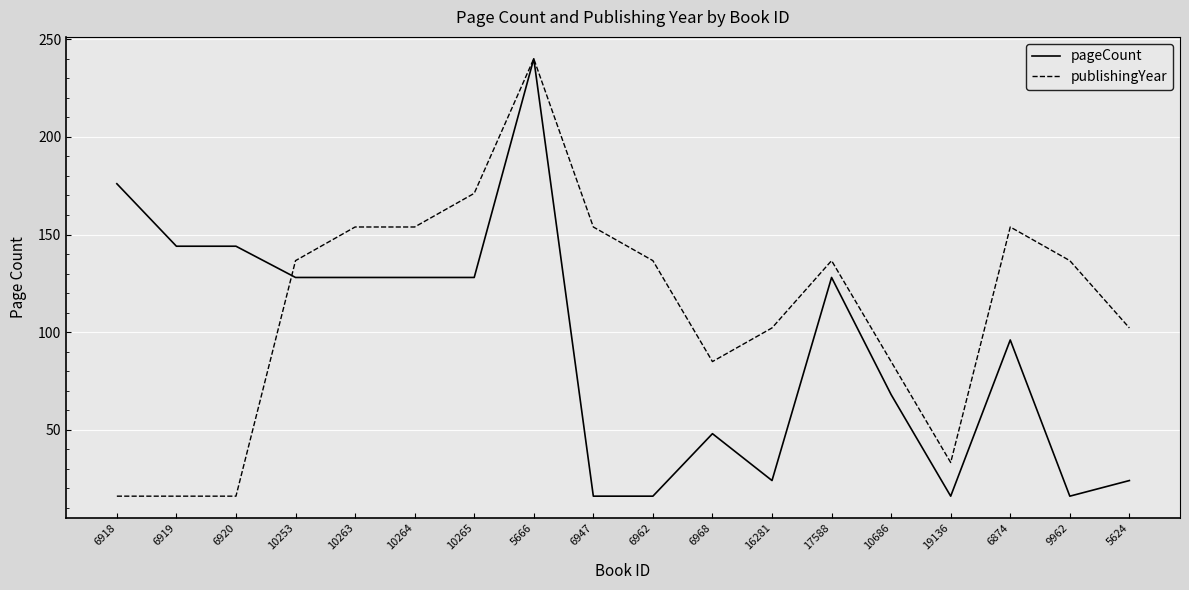

True or false: publishingYear has a value of 189.5 at 17588.

False